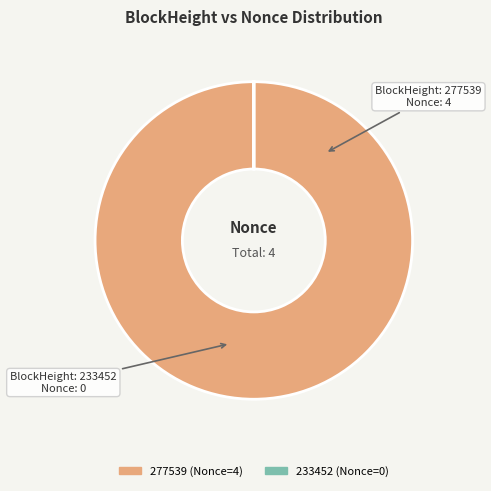

Does any single category account for the majority?

Yes